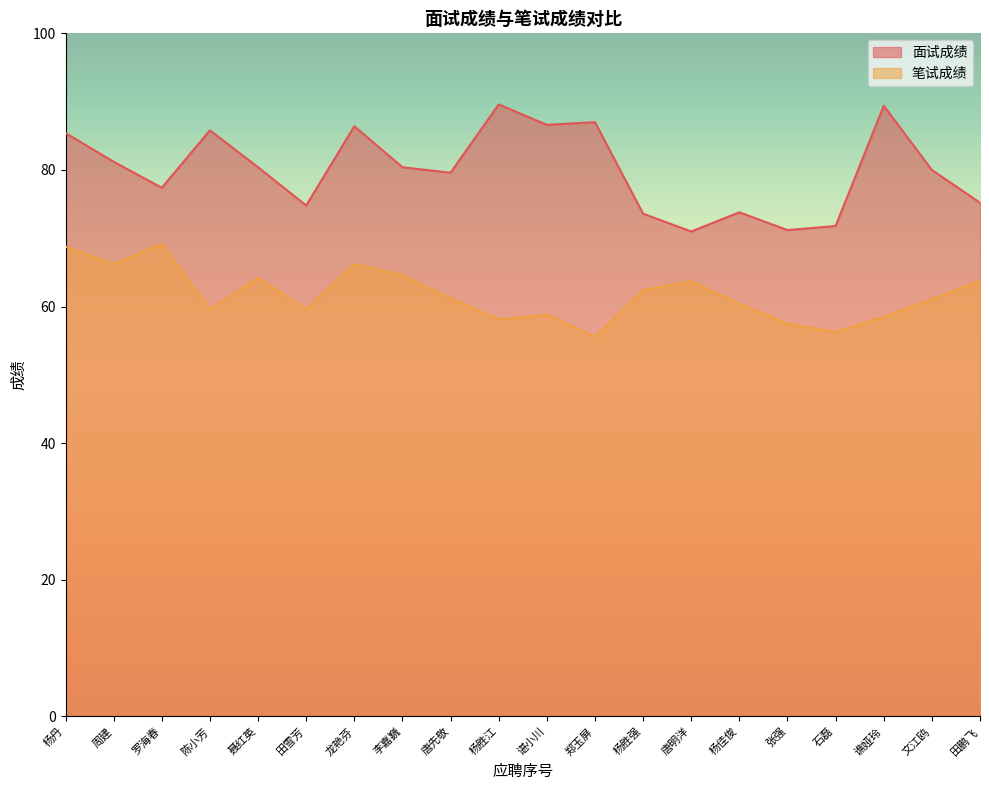

Is it true that 面试成绩 equals 87.0 at 郑玉屏?

True